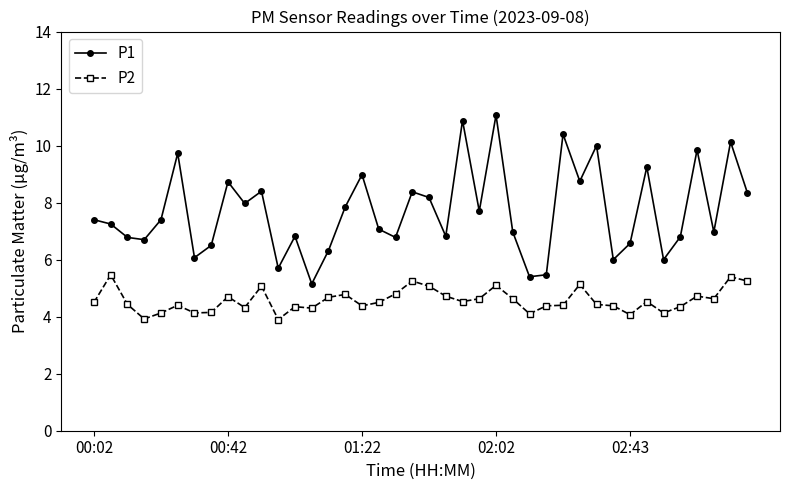

What are all the series names shown in the legend?

P1, P2